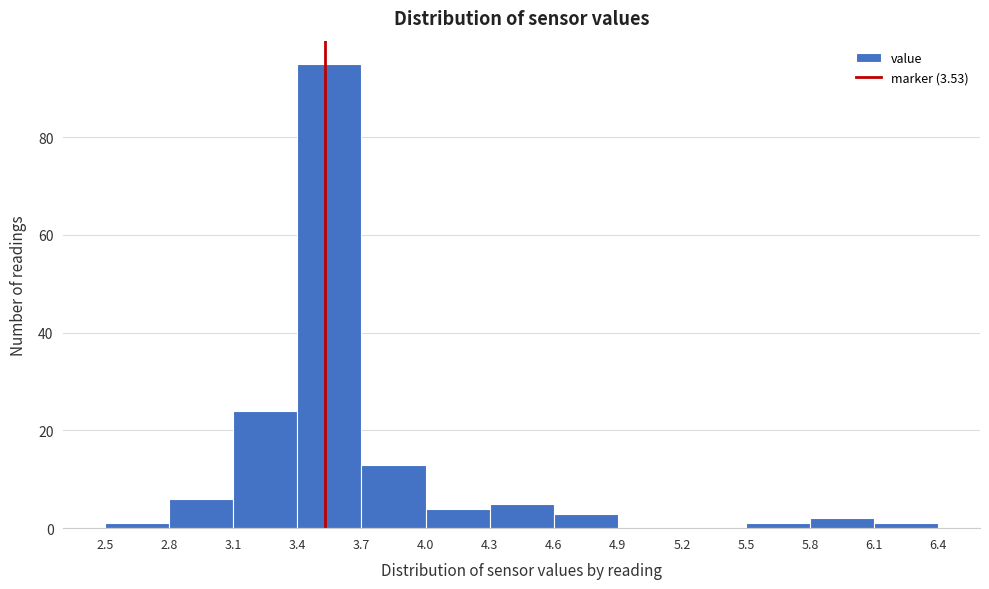

Over which range of the x-axis is the bar tallest?

3.4 to 3.7